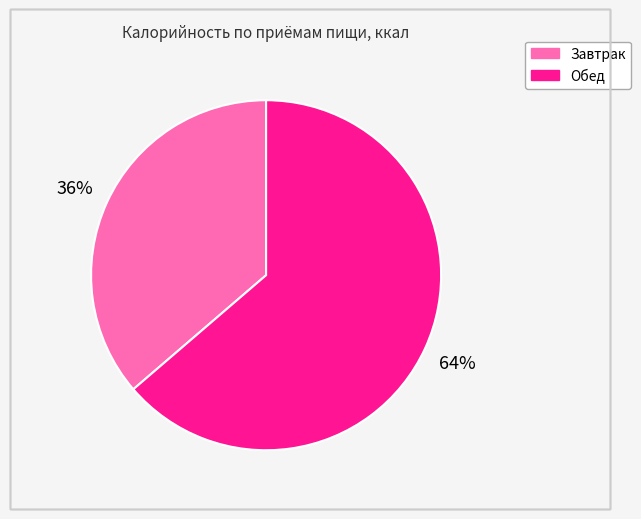

Rank the categories by value from lowest to highest.

Завтрак, Обед